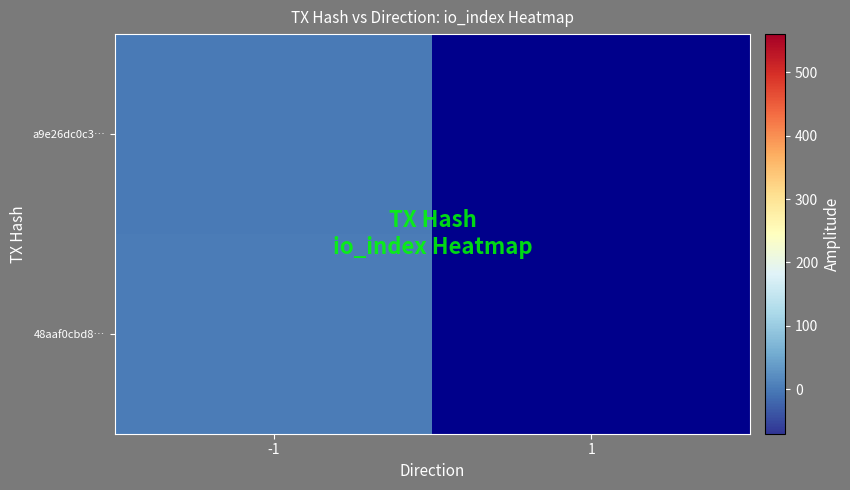

True or false: a9e26dc0c3… has a value of 0.0 at -1.

True